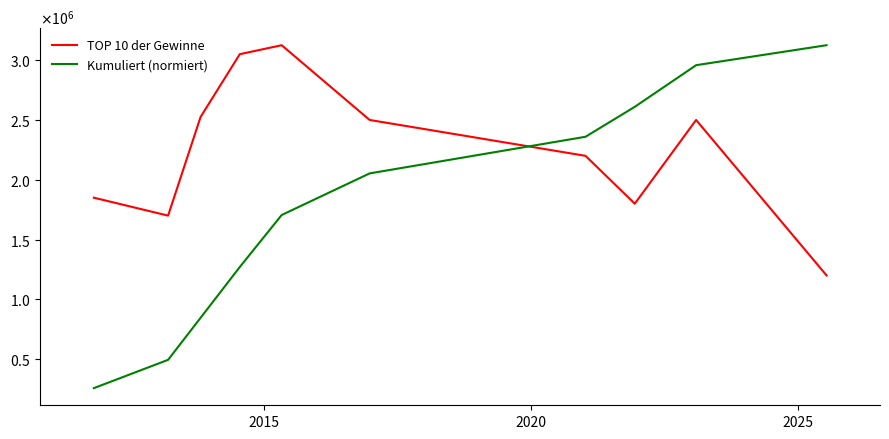

What is the minimum value shown in the chart?

257516.7